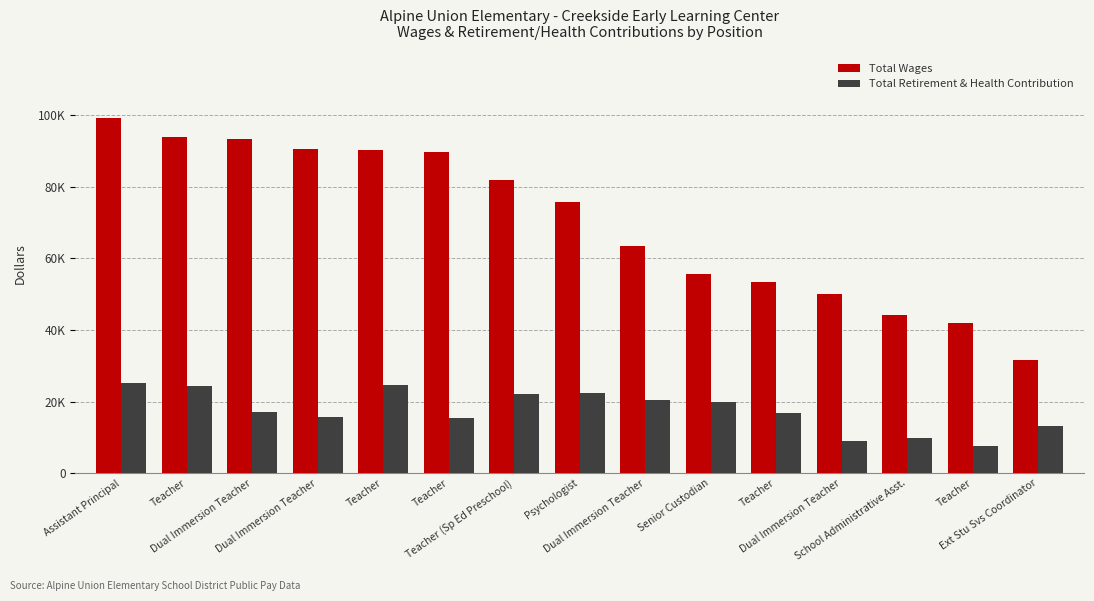

What is the label of the 4th bar from the left?

Dual Immersion Teacher